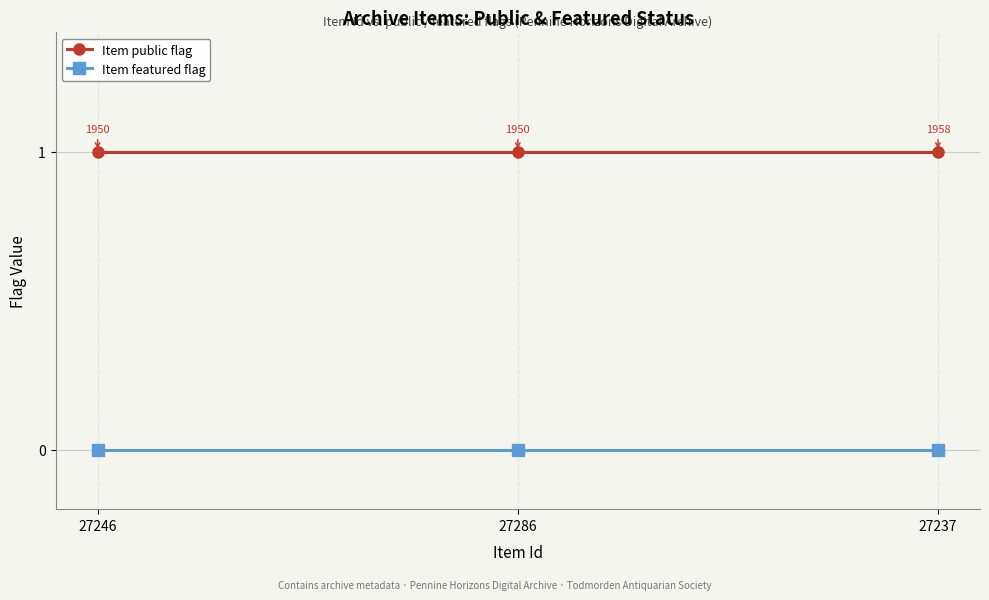

List the series in order of their peak value, highest first.

Item public flag, Item featured flag